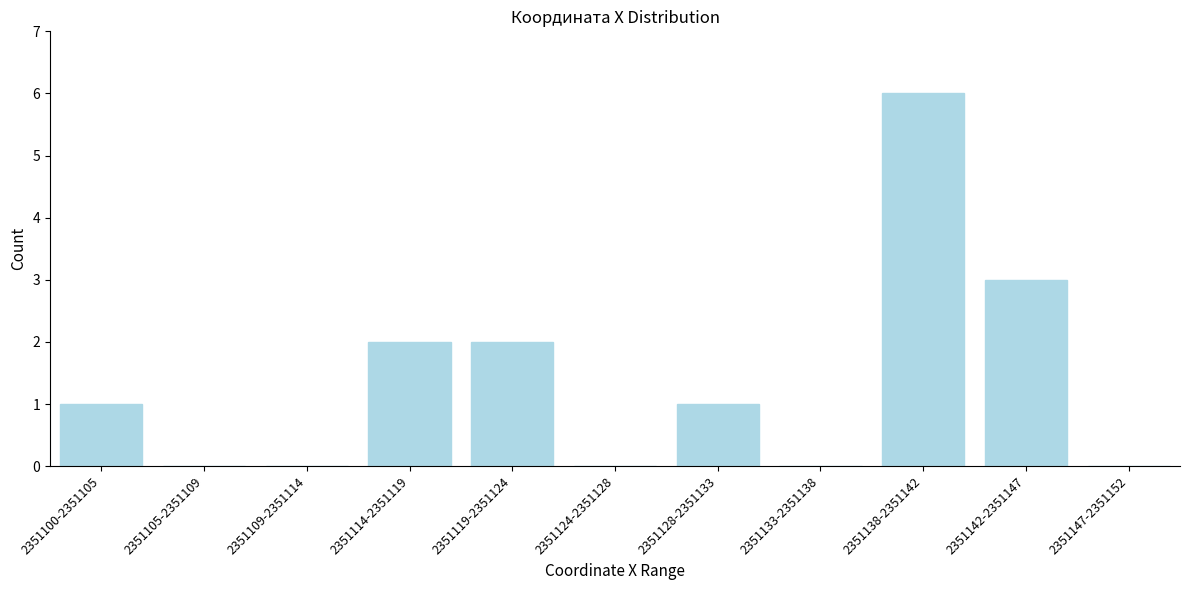

Reading left to right, what are all the values shown in this chart?

2351100-2351105=1	2351105-2351109=0	2351109-2351114=0	2351114-2351119=2	2351119-2351124=2	2351124-2351128=0	2351128-2351133=1	2351133-2351138=0	2351138-2351142=6	2351142-2351147=3	2351147-2351152=0